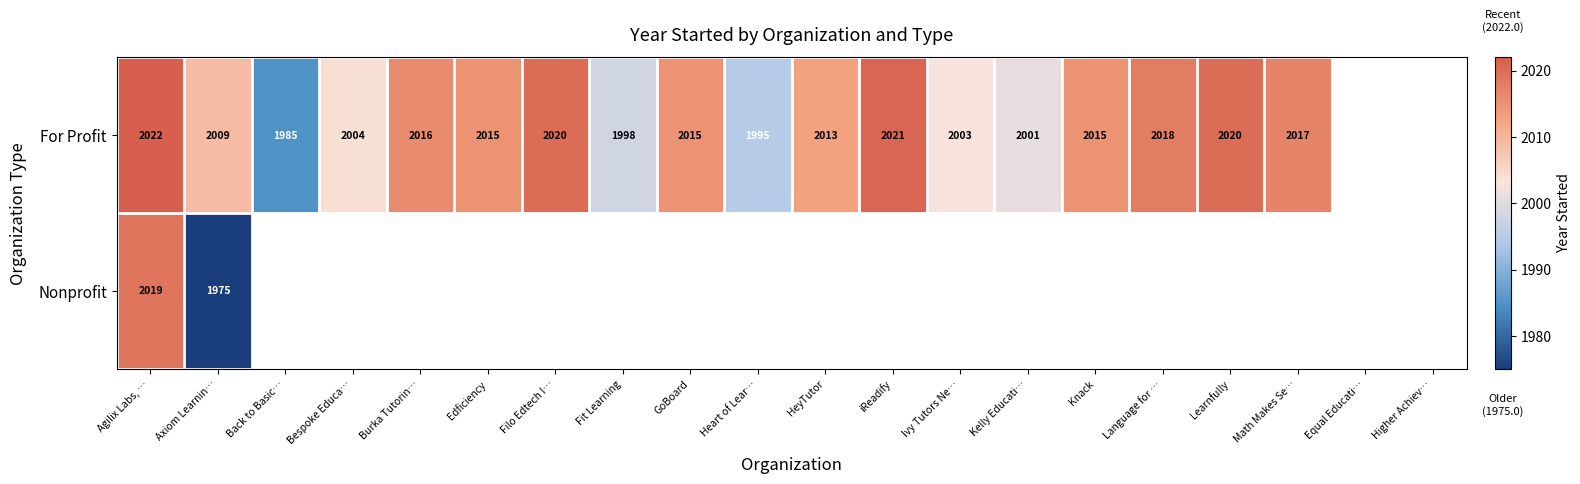

At which category is the sum across all series the highest?

Agilix Labs, …